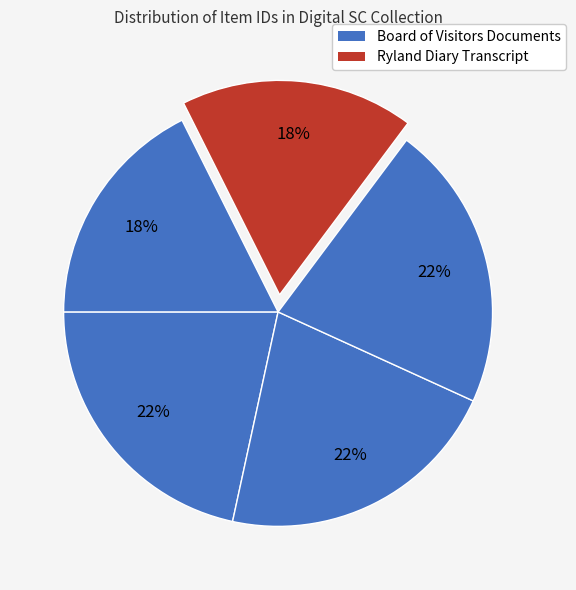

Count the number of slices in the pie.

5